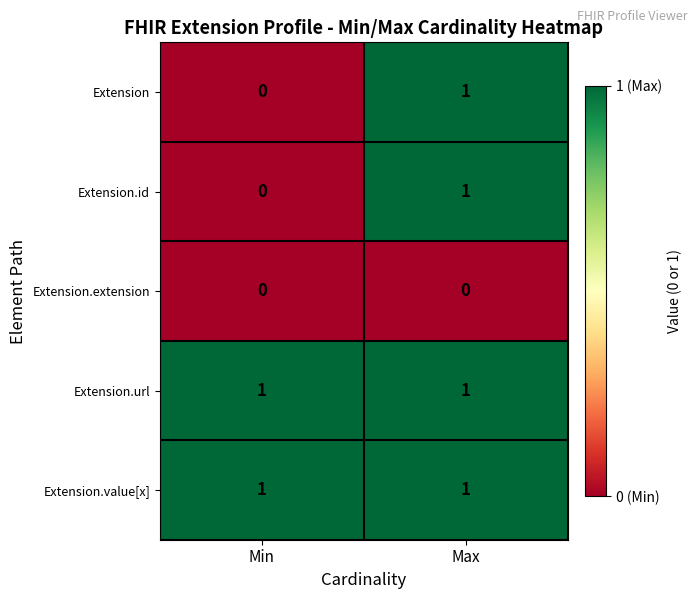

The Extension.url series shows 0 at Min. True or false?

False